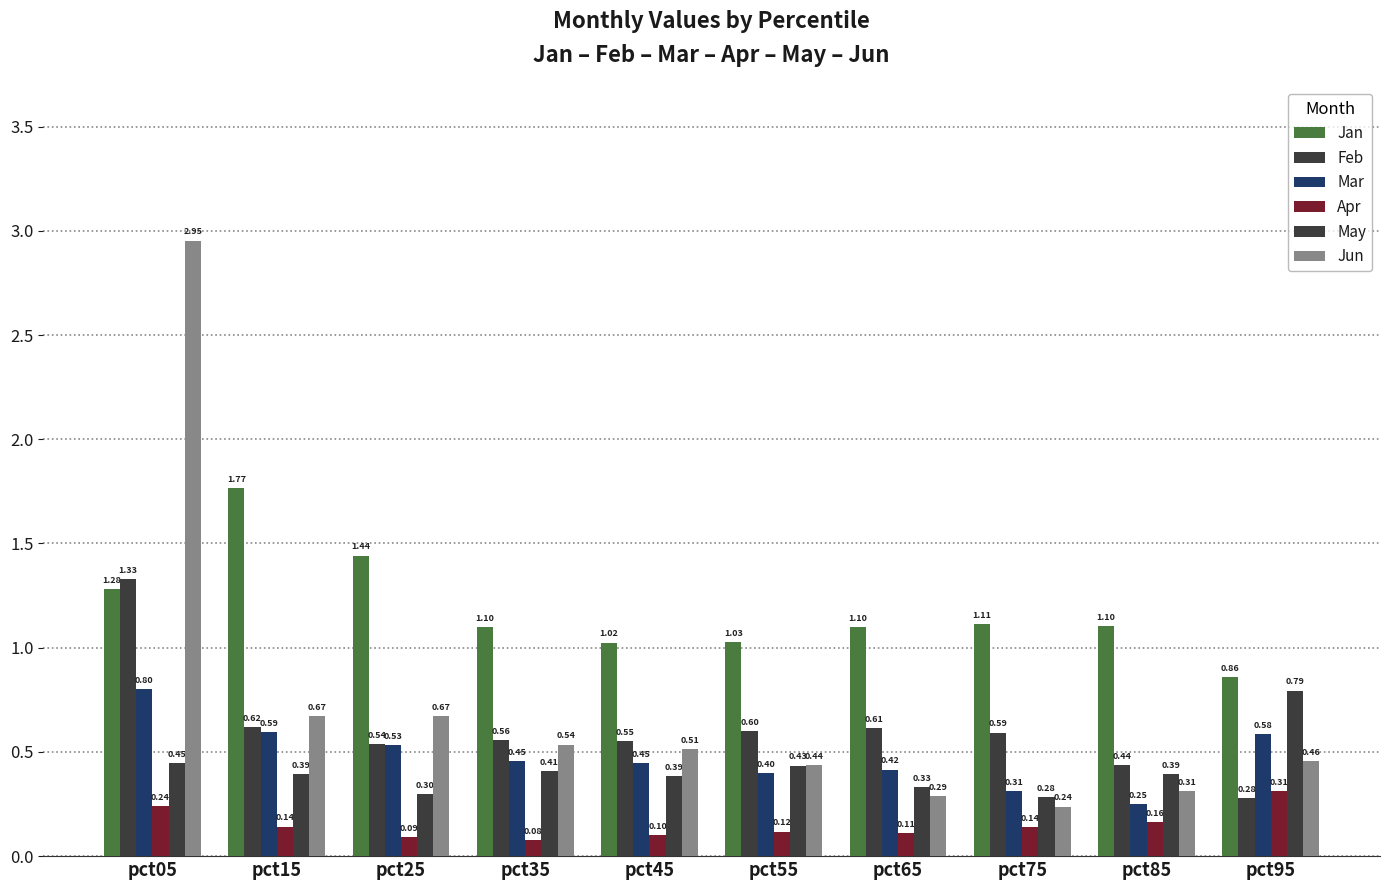

How many bars are there in each group?

6